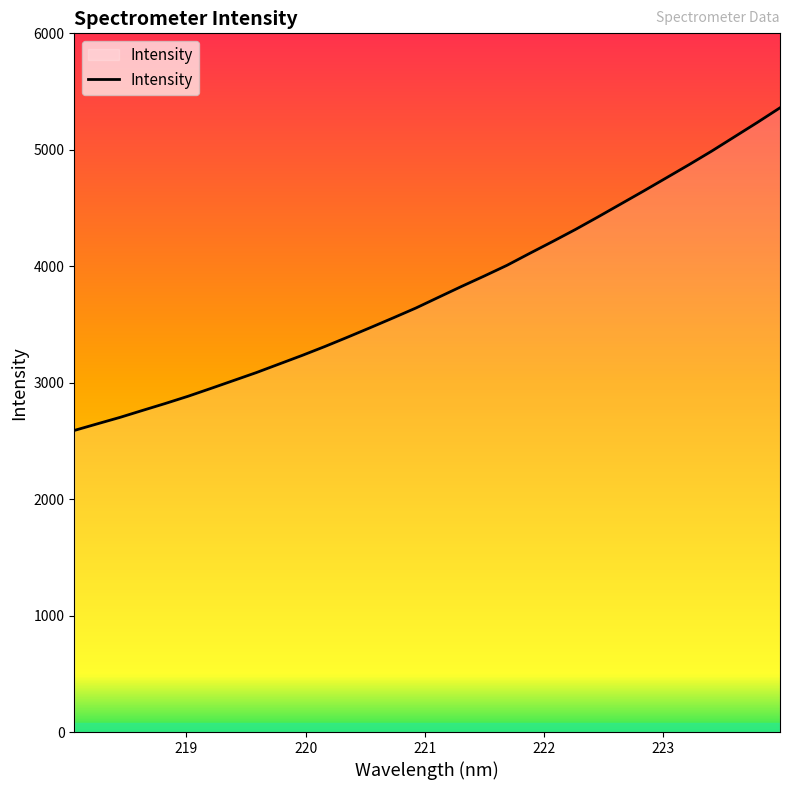

What is the minimum value shown in the chart?

2589.8